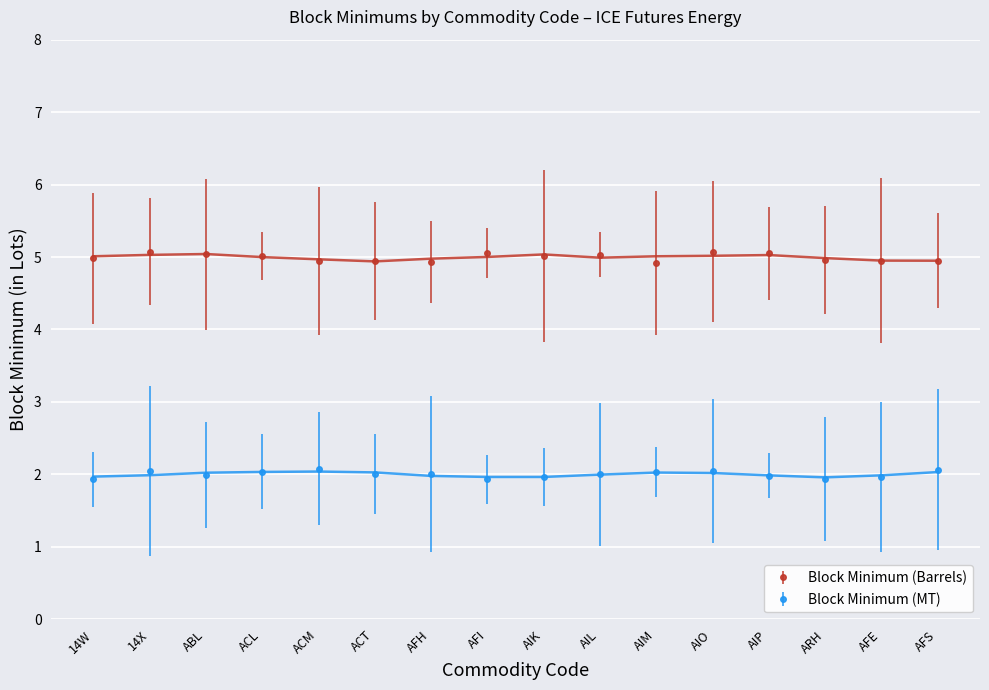

What is the lowest value of the Block Minimum (Barrels) series?

4.9